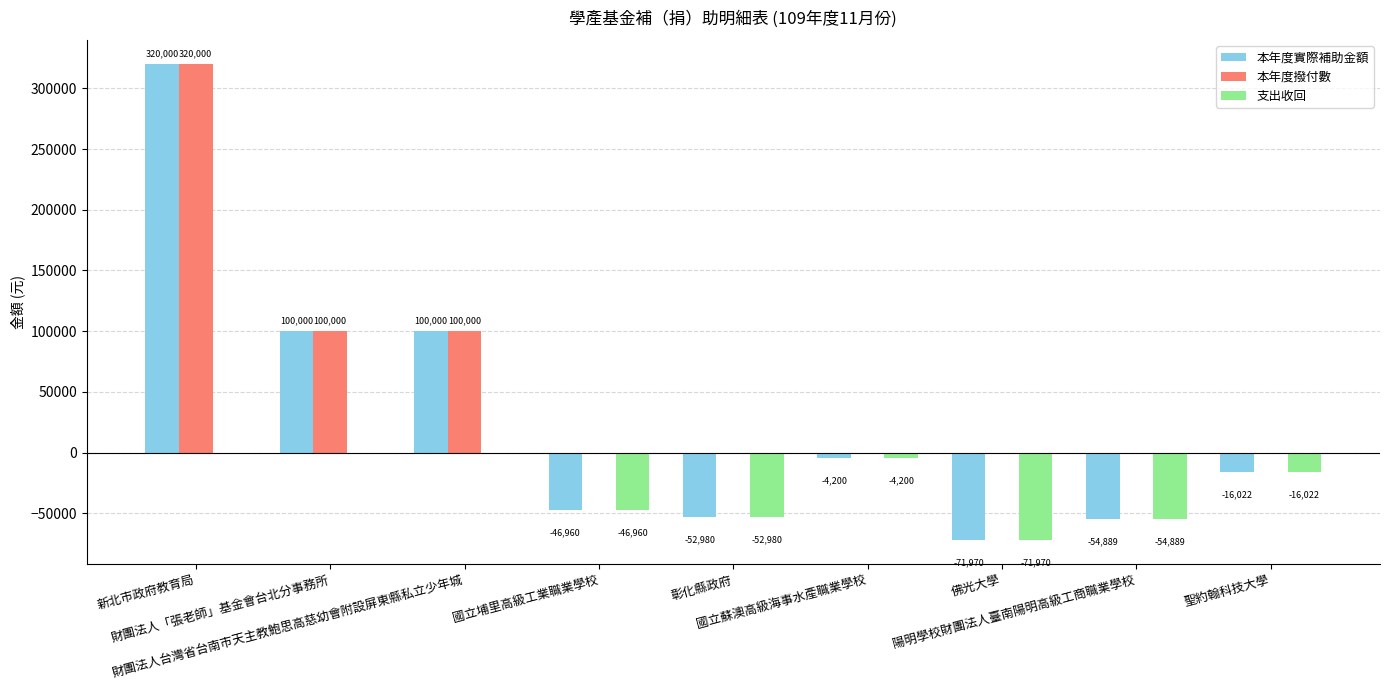

What are all the series names shown in the legend?

本年度實際補助金額, 本年度撥付數, 支出收回